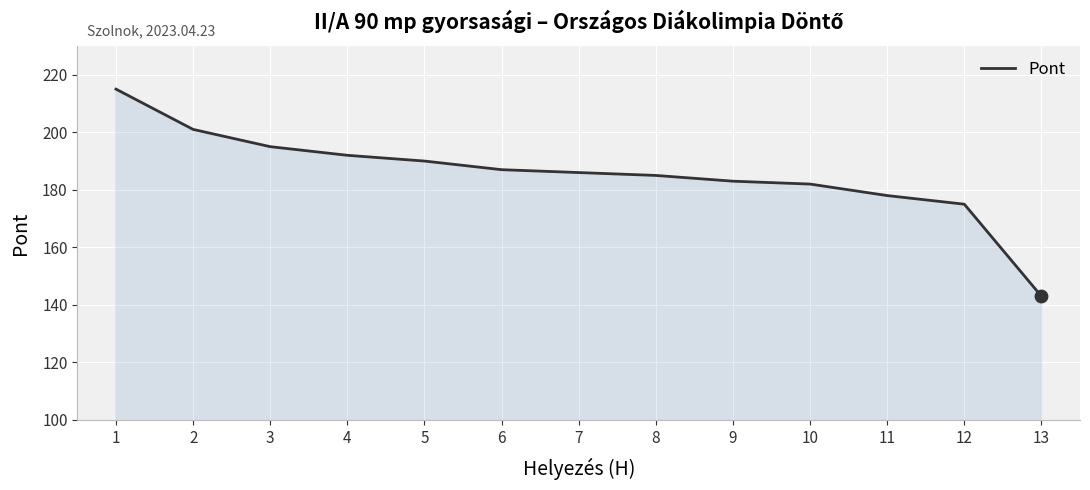

What is the change in value from 2 to 8?

-16